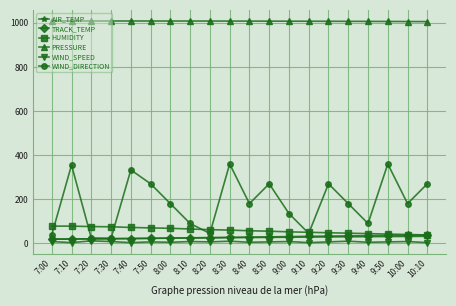

What is the difference between the AIR_TEMP values at 8:20 and 9:20?

4.3